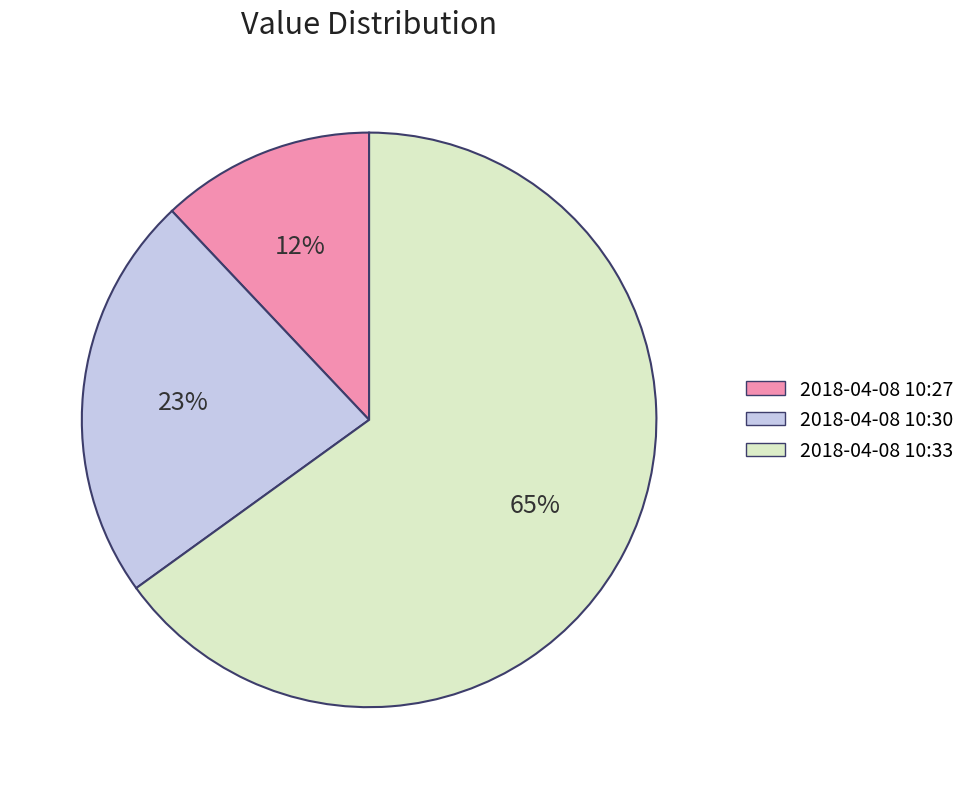

How many segments does this pie chart have?

3